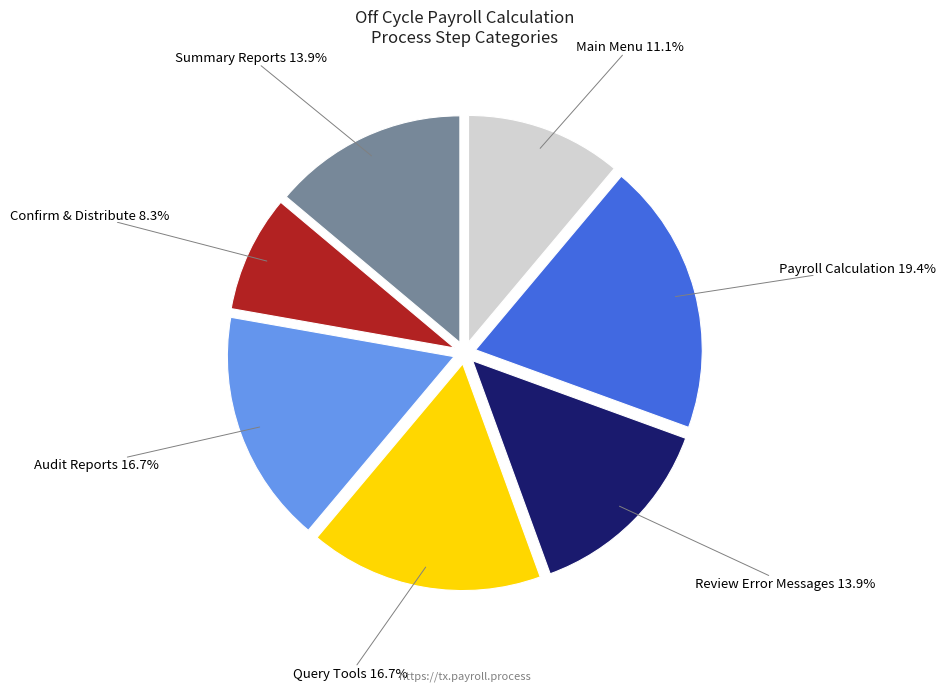

To the nearest percent, what percentage of the pie is Audit Reports?

17%